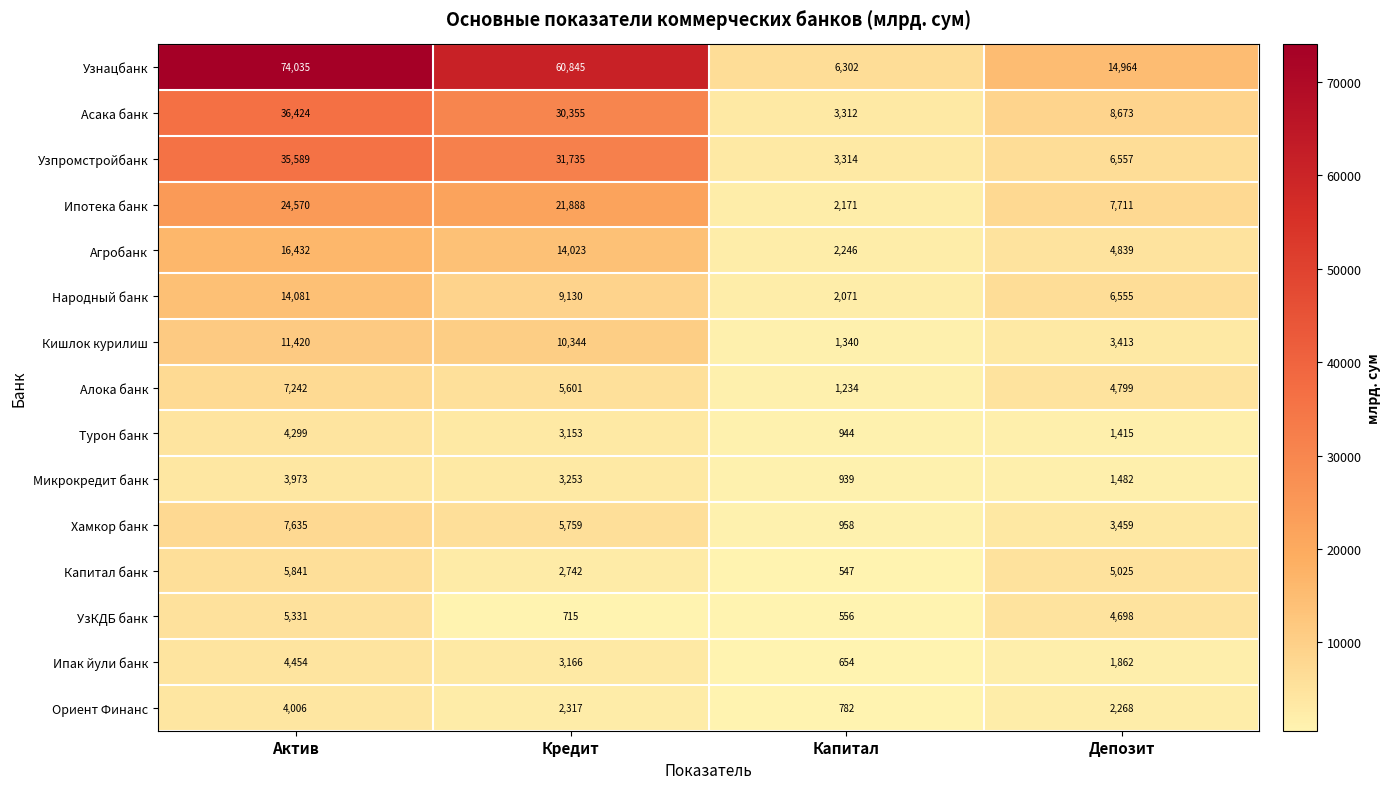

The Хамкор банк series shows 958 at Капитал. True or false?

True